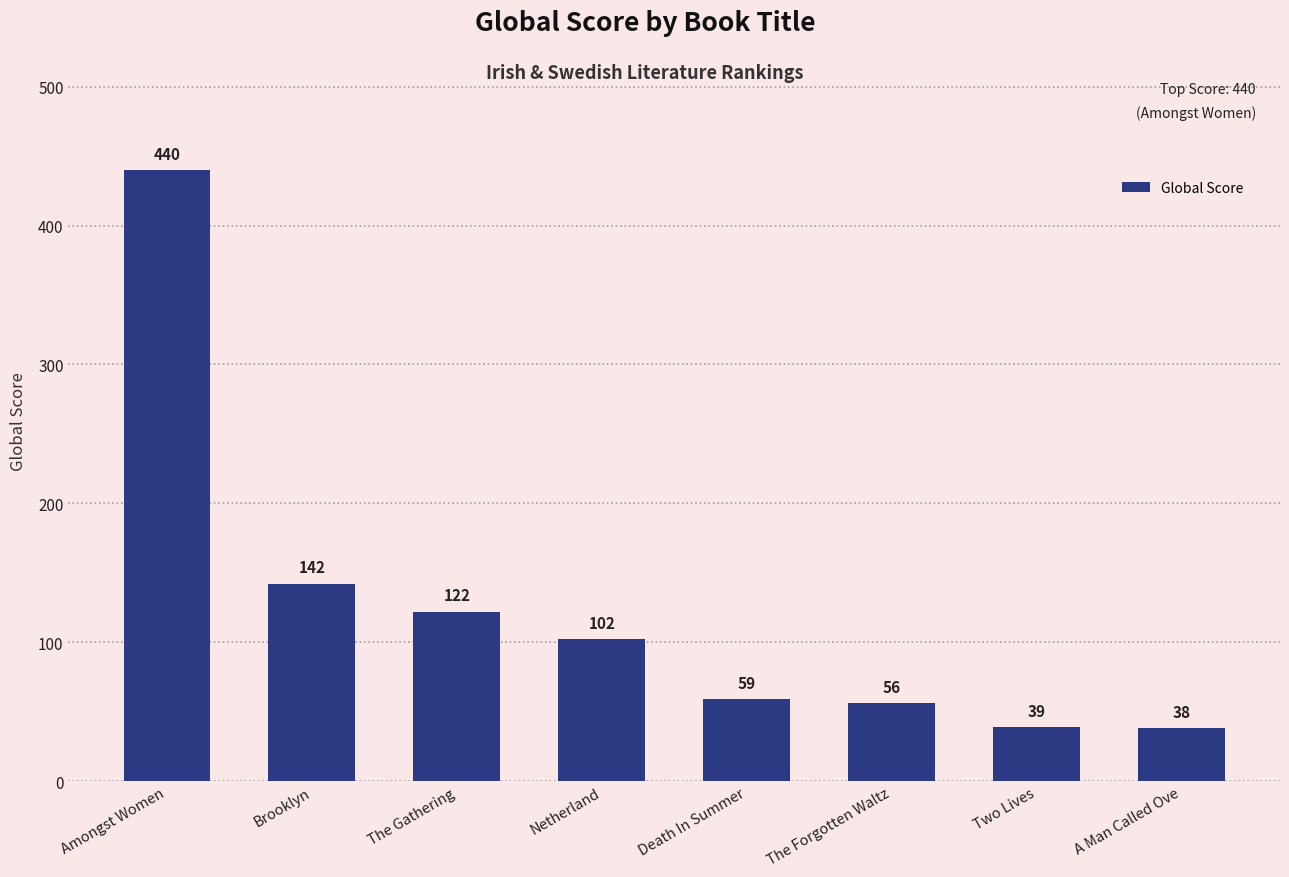

Rank the categories by value from highest to lowest.

Amongst Women, Brooklyn, The Gathering, Netherland, Death In Summer, The Forgotten Waltz, Two Lives, A Man Called Ove